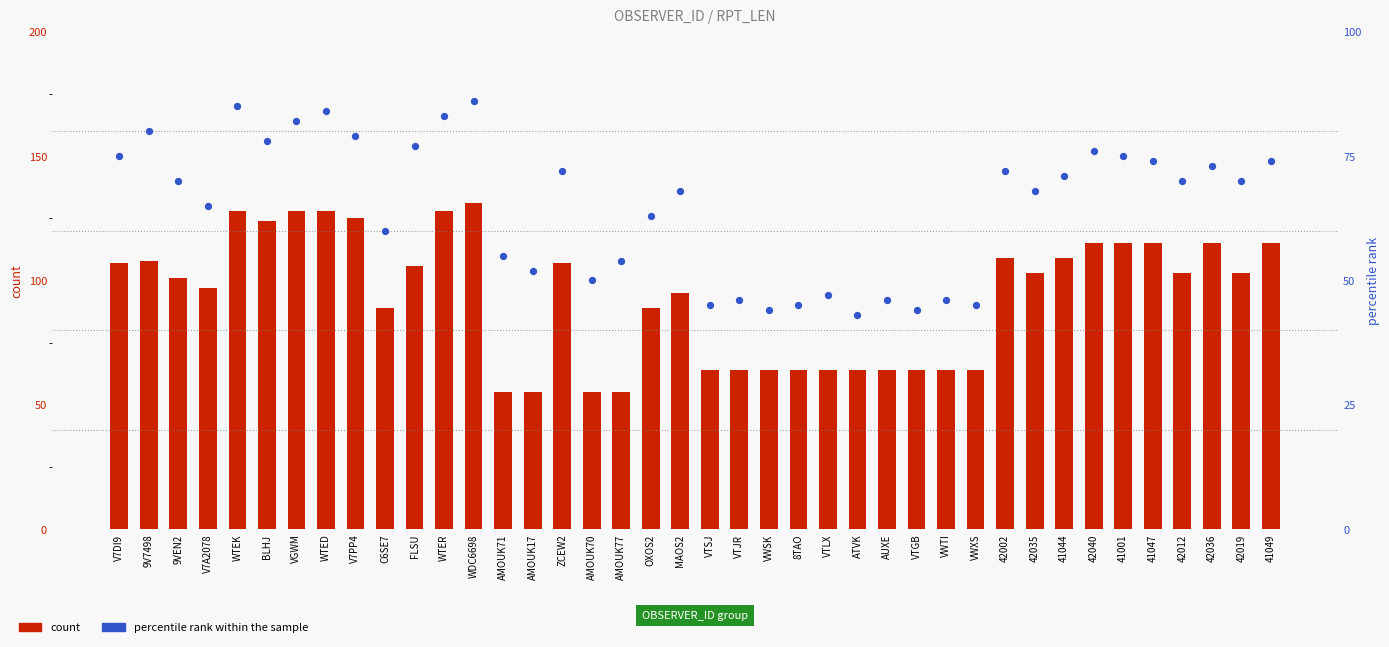

At which category is the sum across all series the highest?

WDC6698